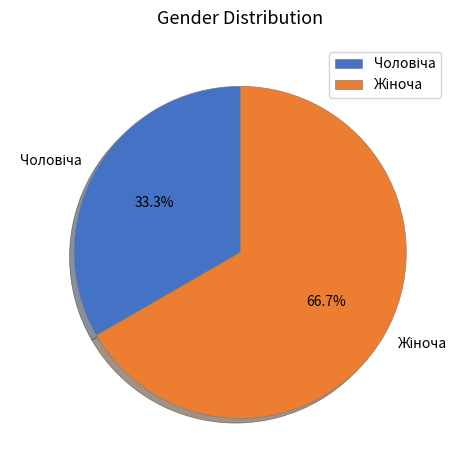

Count the number of slices in the pie.

2